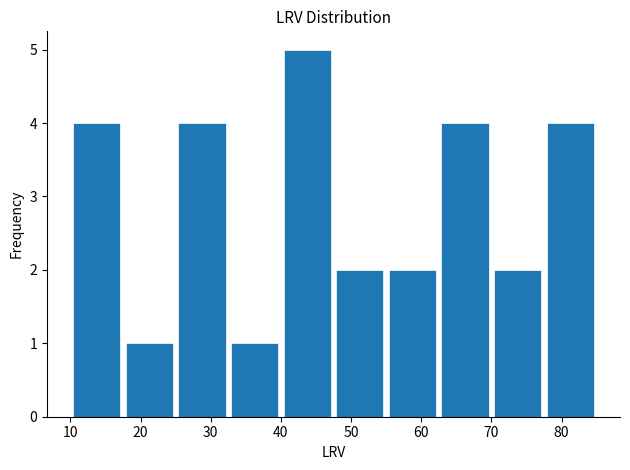

Reading left to right, list every bar in this chart as the range it spans on the x-axis followed by its height. Neither the bar edges nor the heights are printed on the chart, so give them approximately, as read against the axes.

10.0 to 17.5: 4
17.5 to 25.0: 1
25.0 to 32.5: 4
32.5 to 40.0: 1
40.0 to 47.5: 5
47.5 to 55.0: 2
55.0 to 62.5: 2
62.5 to 70.0: 4
70.0 to 77.5: 2
77.5 to 85.0: 4